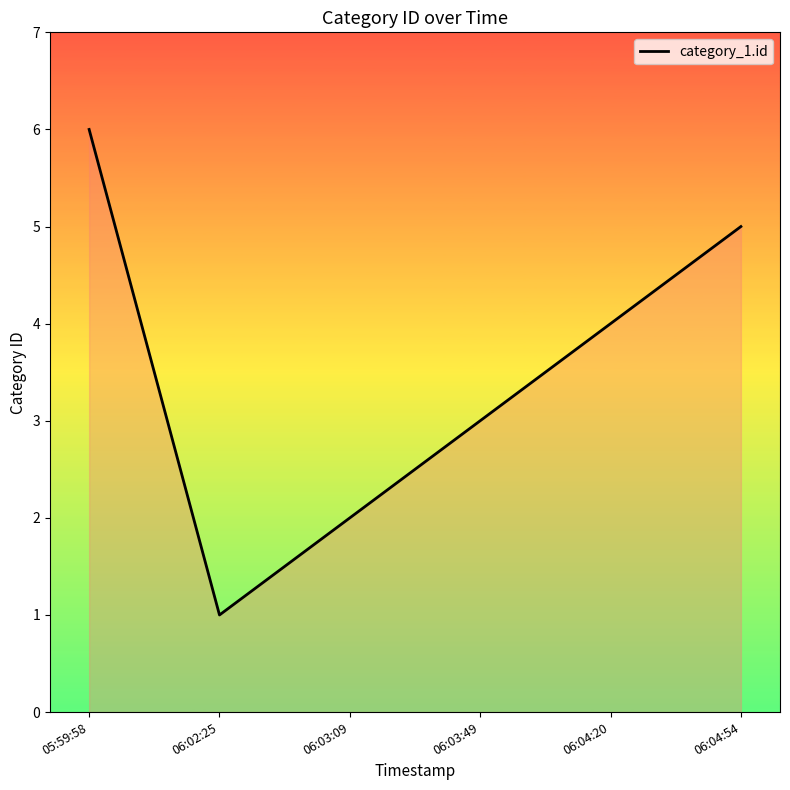

True or false: the data has more than 1 interior local peaks.

False